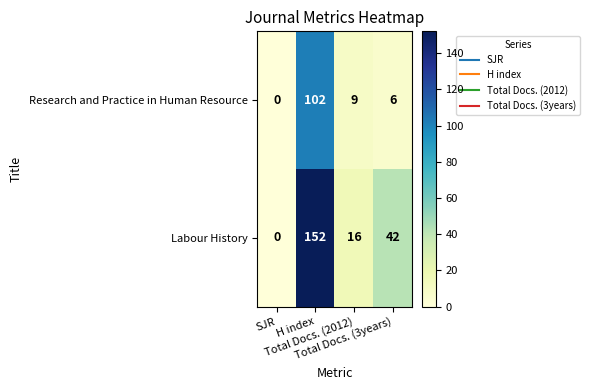

What is the highest value of the Research and Practice in Human Resource series?

102